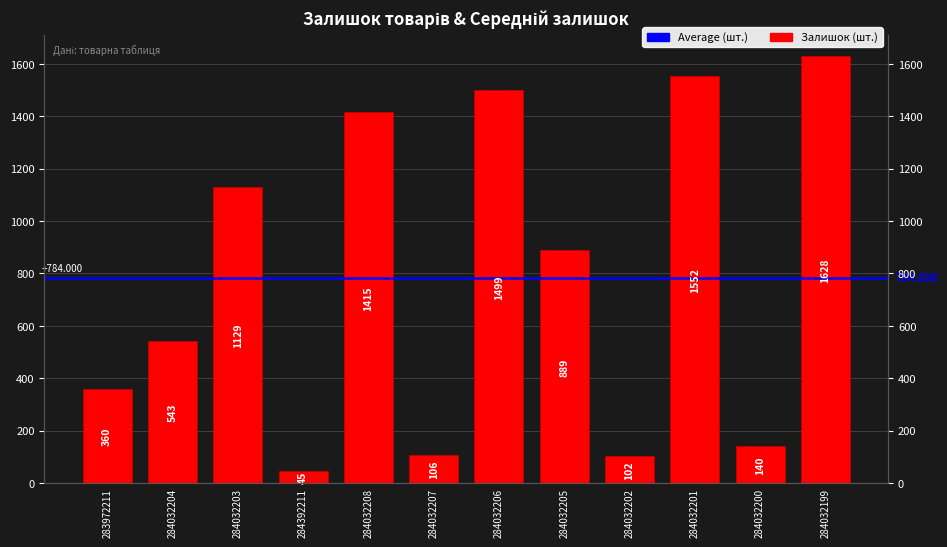

The chart shows a value of 360 at 283972211. True or false?

True